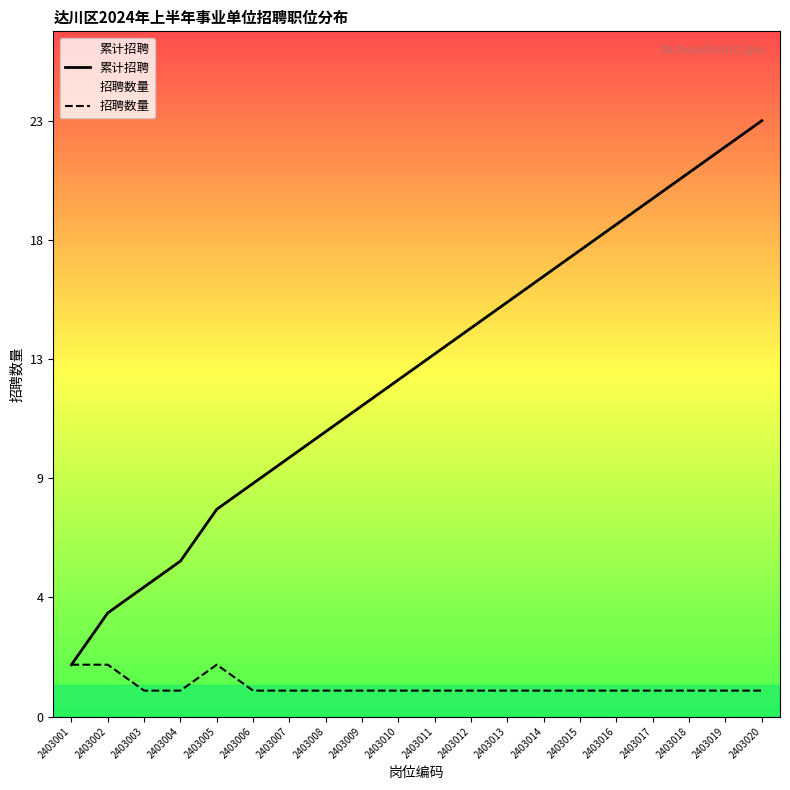

List the series in order of their overall mean, lowest first.

招聘数量, 累计招聘